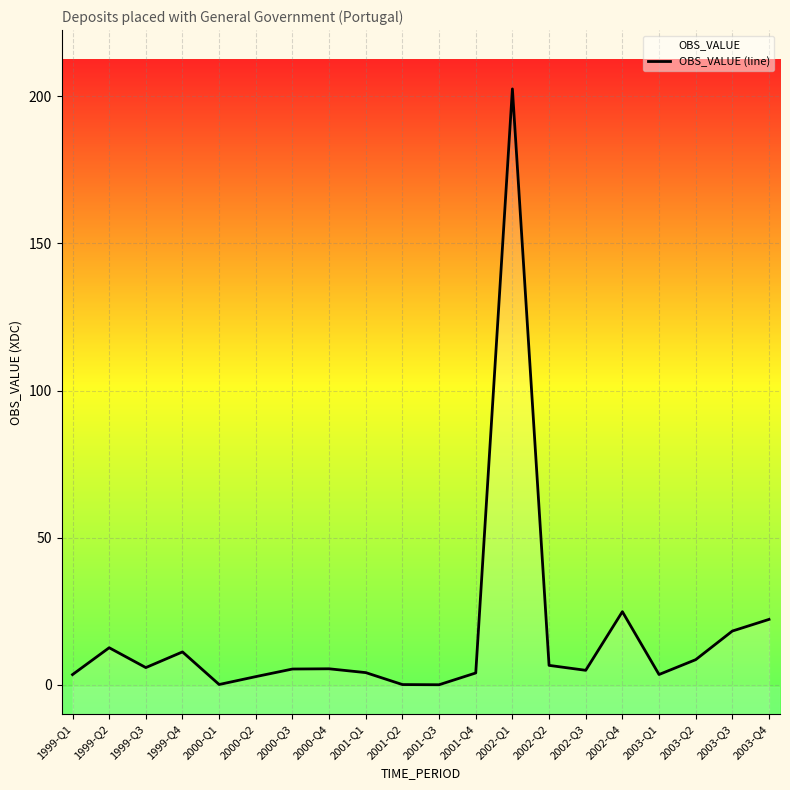

True or false: the data has more than 0 interior local peaks.

True